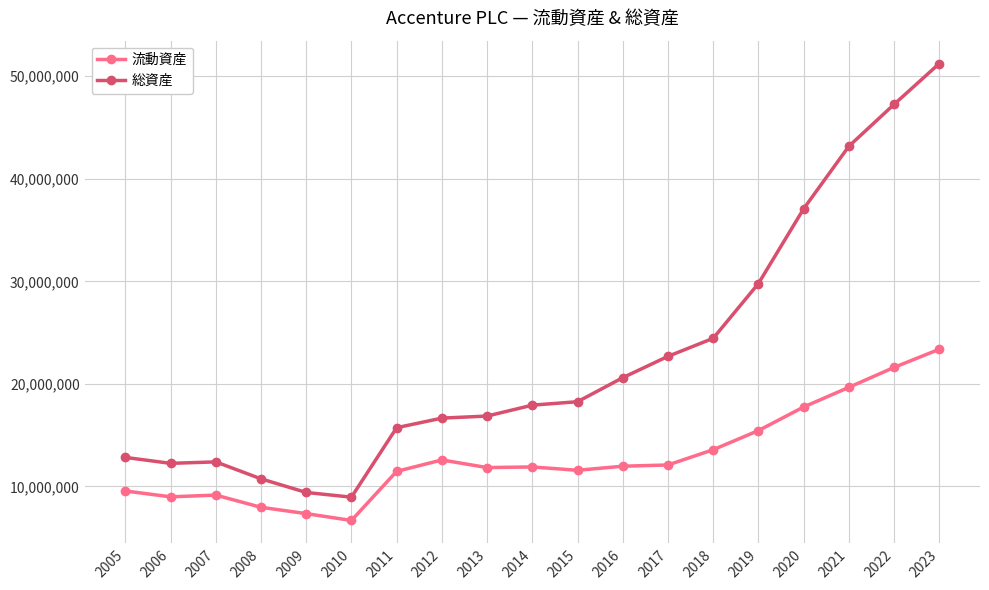

Which category has the lowest value across all series?

2010